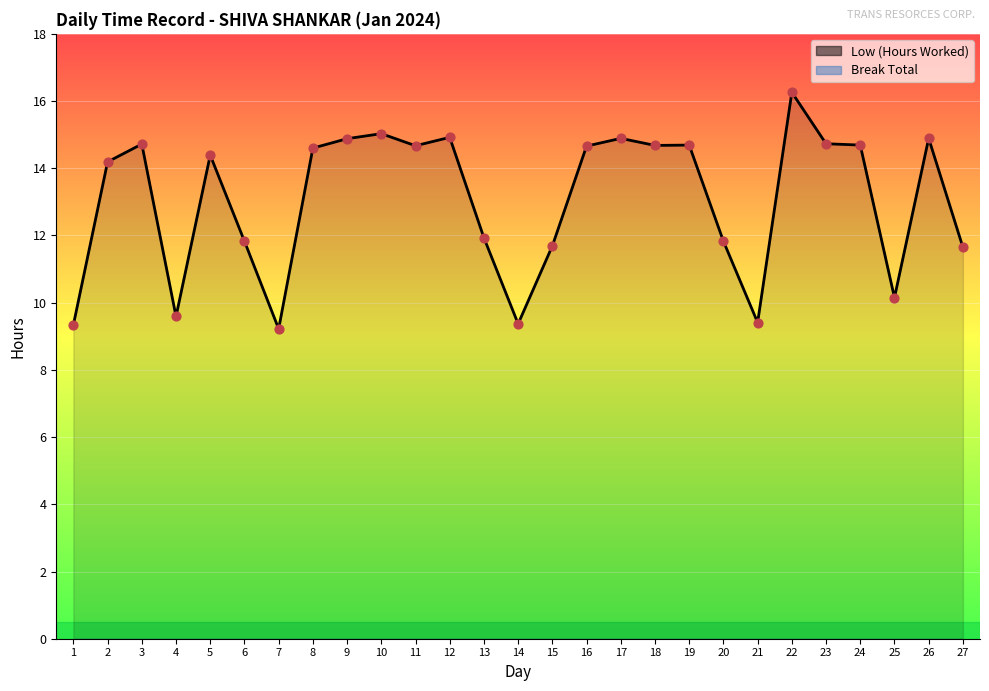

Approximately how many times larger is the value at 20 compared to 25?

1.2